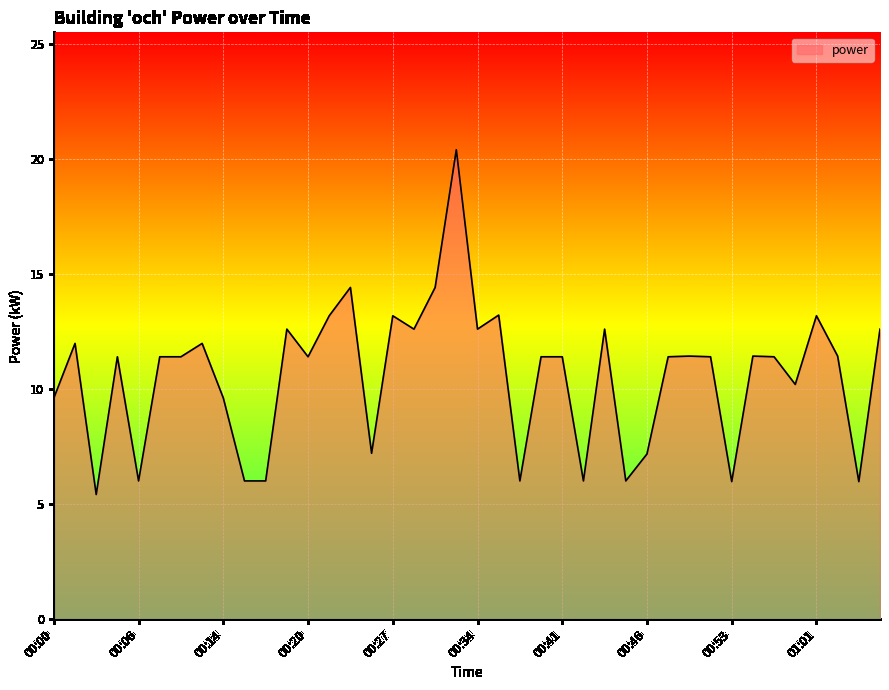

What is the smallest value displayed?

5.4